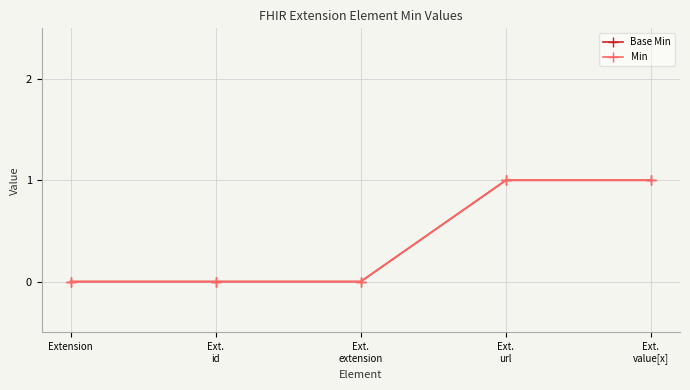

True or false: Base Min has a value of 1 at Ext.
value[x].

False